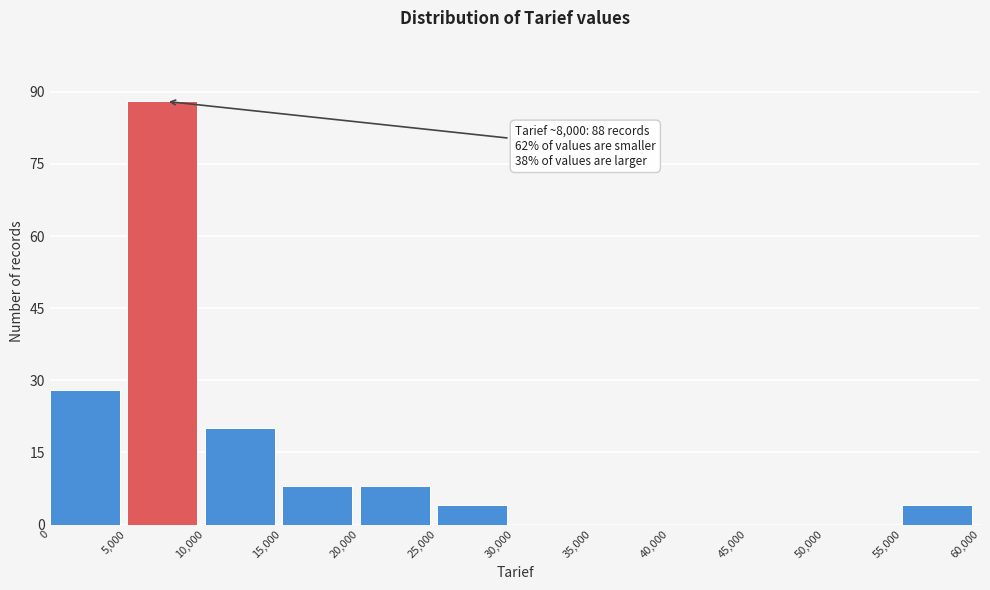

Which range on the x-axis has the tallest bar?

5,000 to 10,000